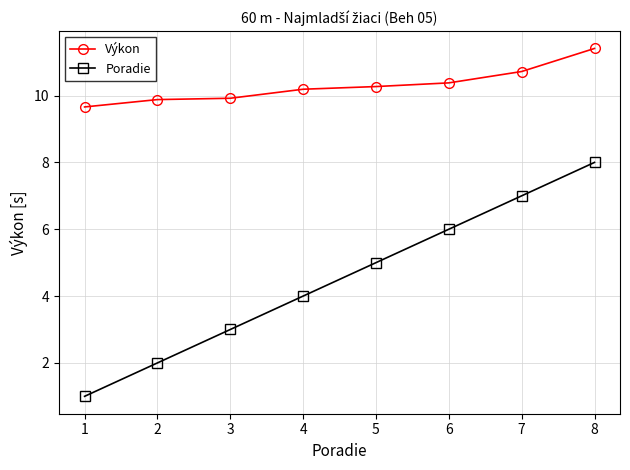

At 8, list the series in order from smallest to largest.

Poradie, Výkon